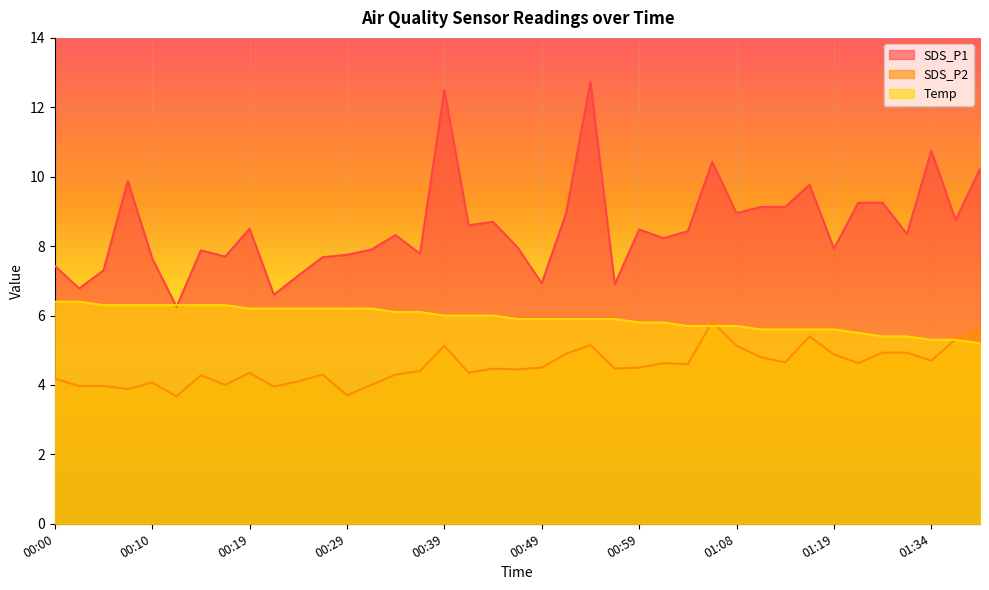

Is the value of SDS_P1 at 00:29 greater than the value of SDS_P2 at 01:29?

Yes